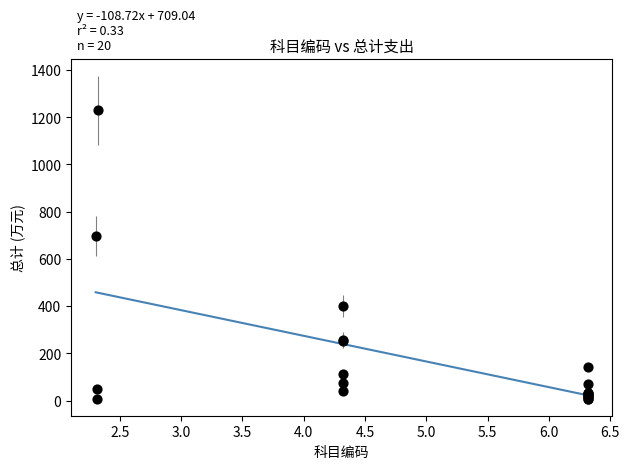

What Y value in the scatter plot is closest to 617?

696.2